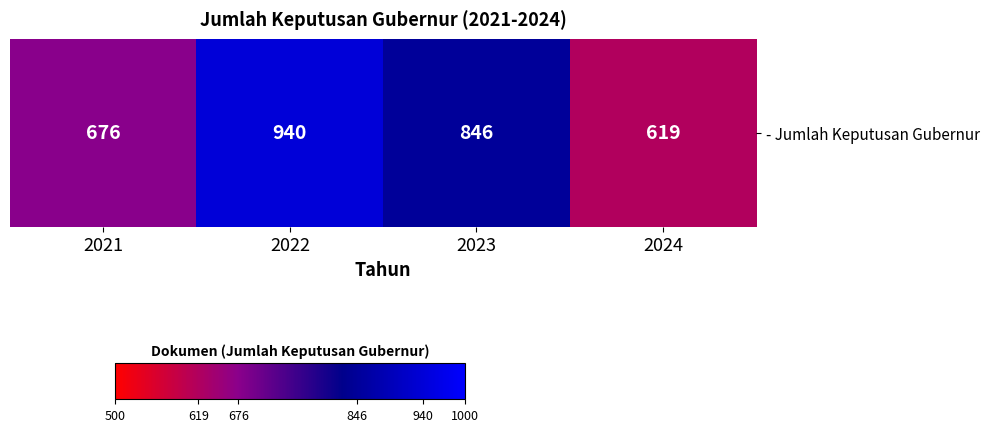

The value at 2024 is 141. True or false?

False